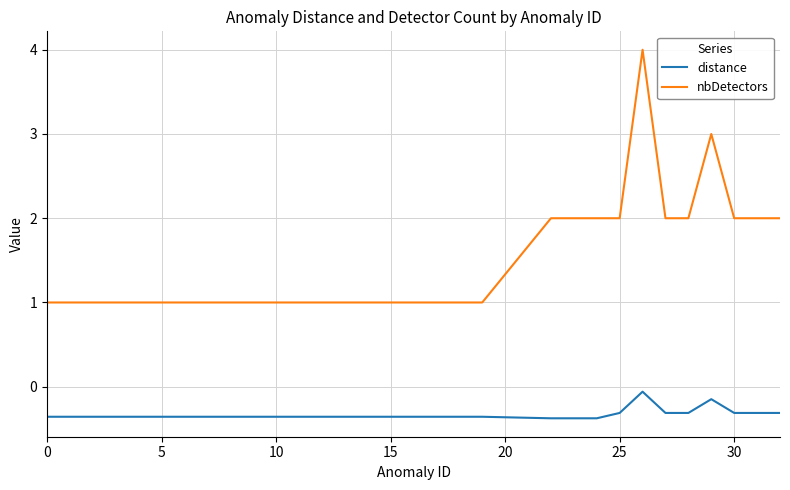

What is the smallest value displayed?

-0.4